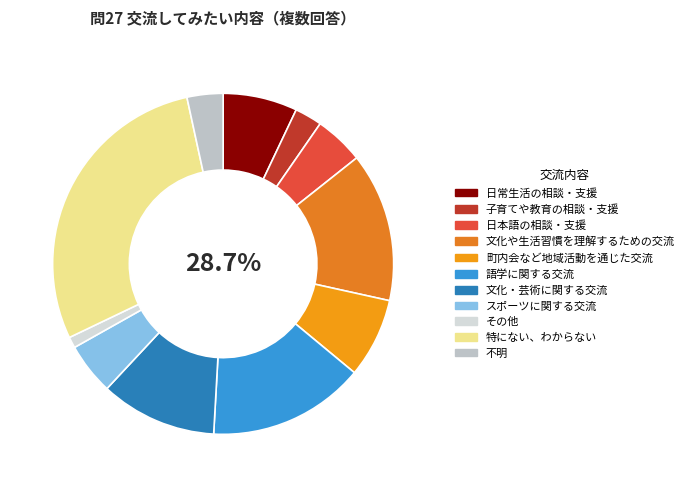

What percentage is the 日本語の相談・支援 slice, to the nearest percent?

5%